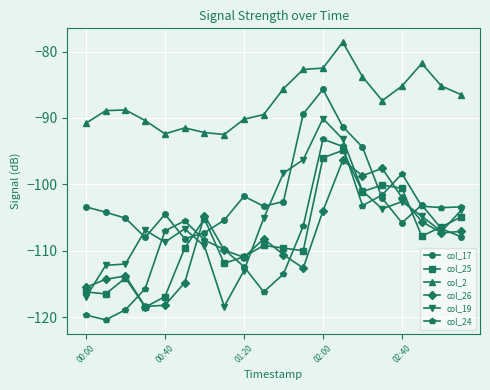

Which series ends up on top after the final intersection of col_26 and col_25?

col_25